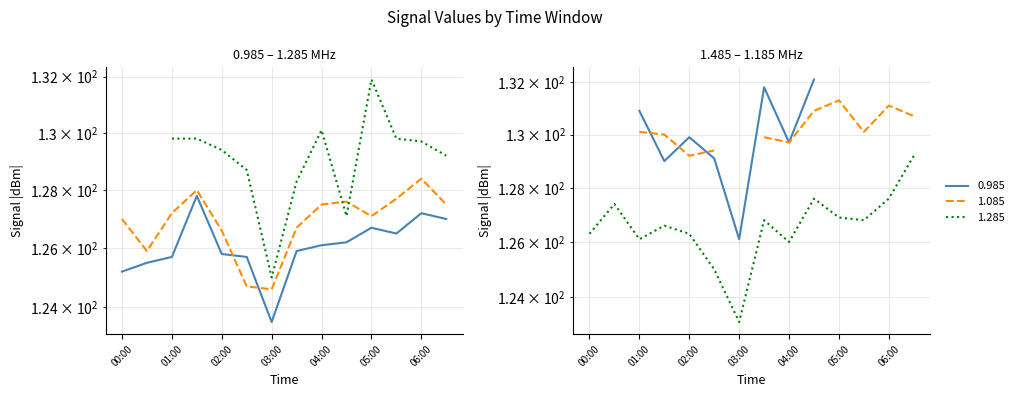

Is this an area chart (filled region under the line)?

No